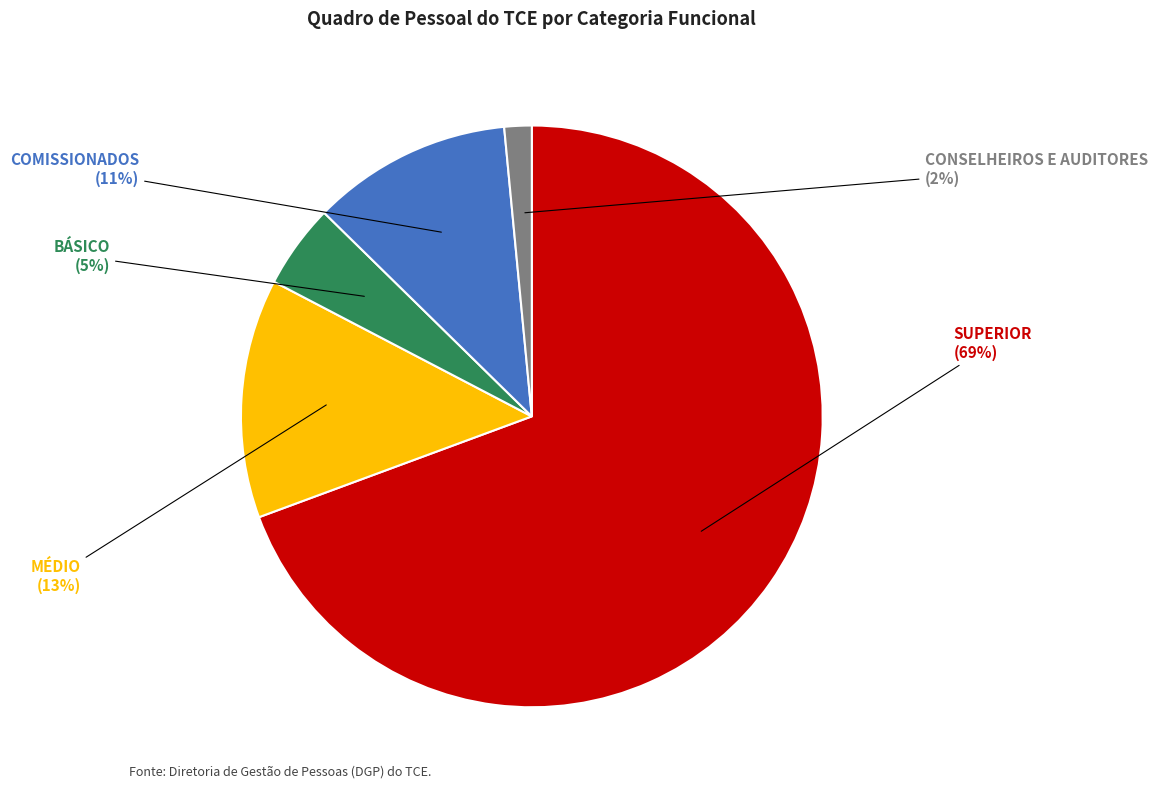

How many slices are in this pie chart?

5